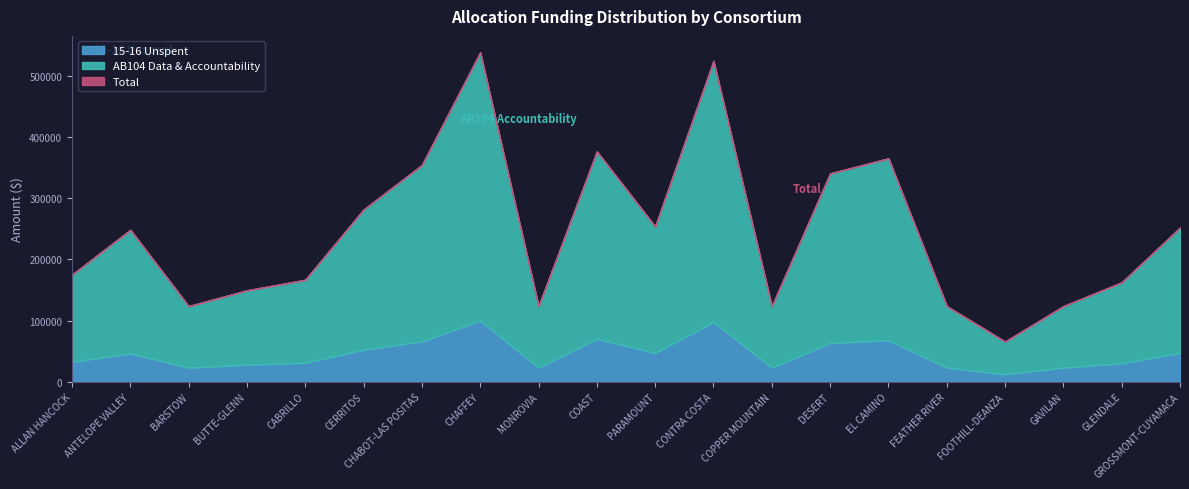

Where is 15-16 Unspent nearest to the value 56226?

CERRITOS